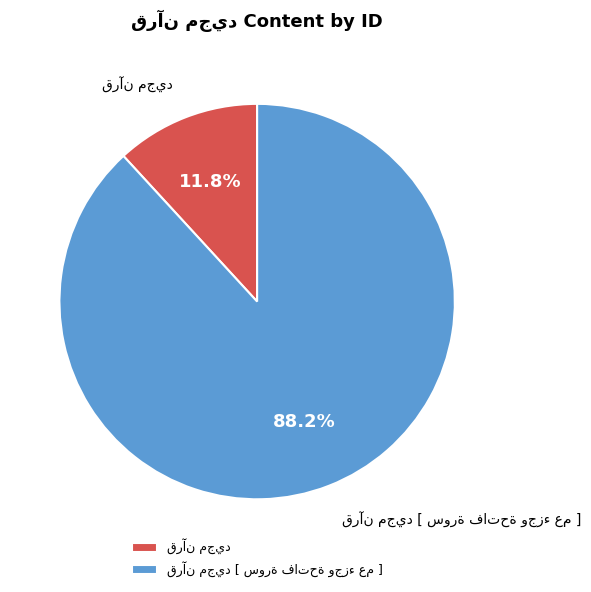

Is there any slice that represents more than half of the pie?

Yes